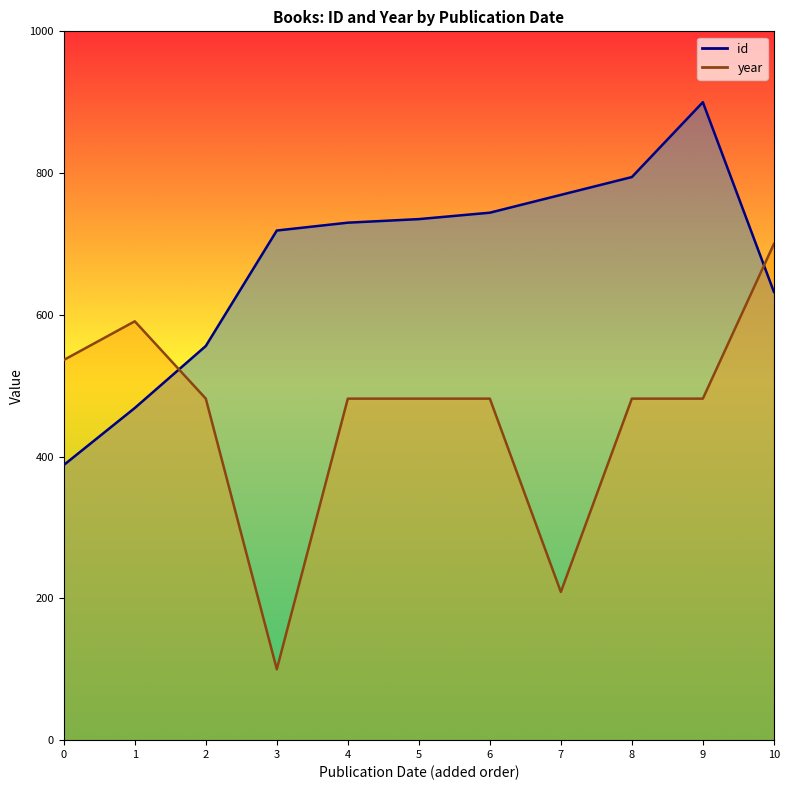

True or false: year (line) and id (line) cross at least once.

True